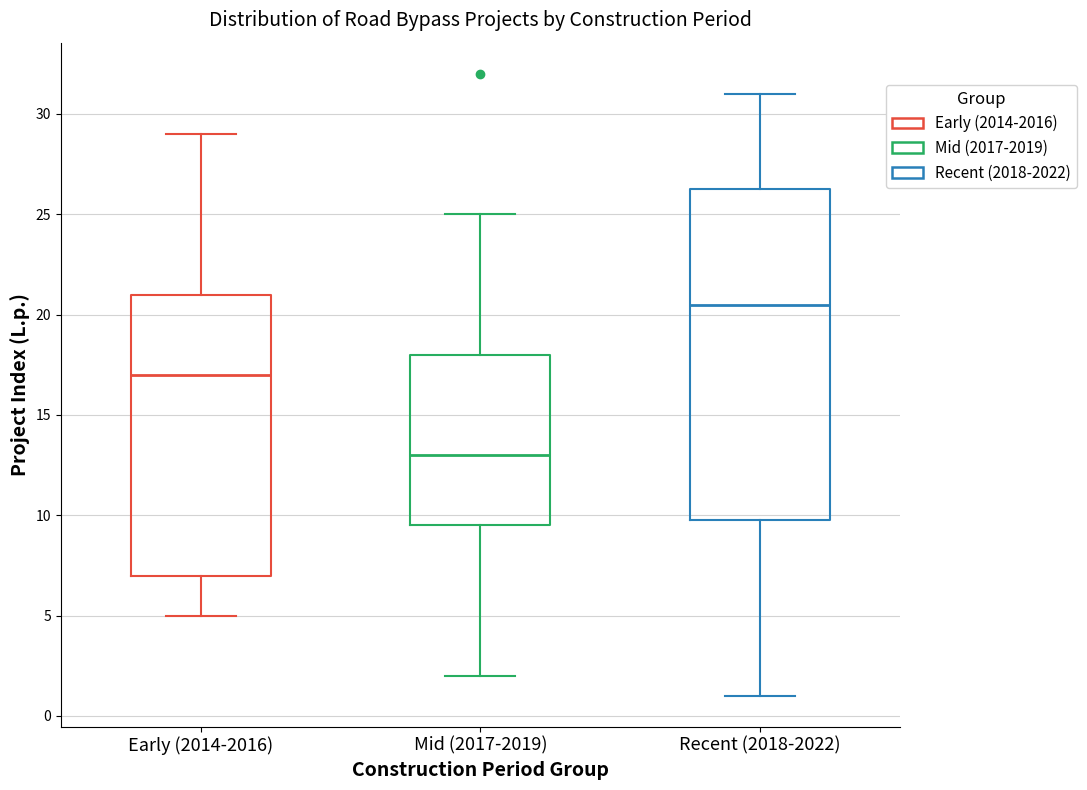

Where is the lower edge of the box for Early (2014-2016) on the y-axis? The values are not printed on the chart, so give them approximately, as read against the axis.

7.0